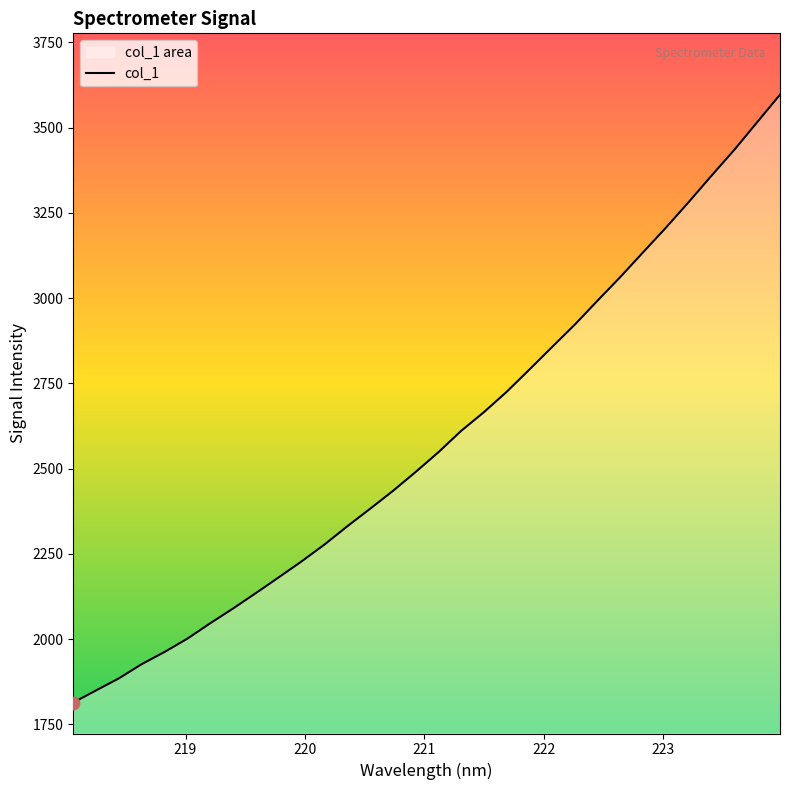

Approximately how many times larger is the value at 221.3083 compared to 223.9802?

0.7